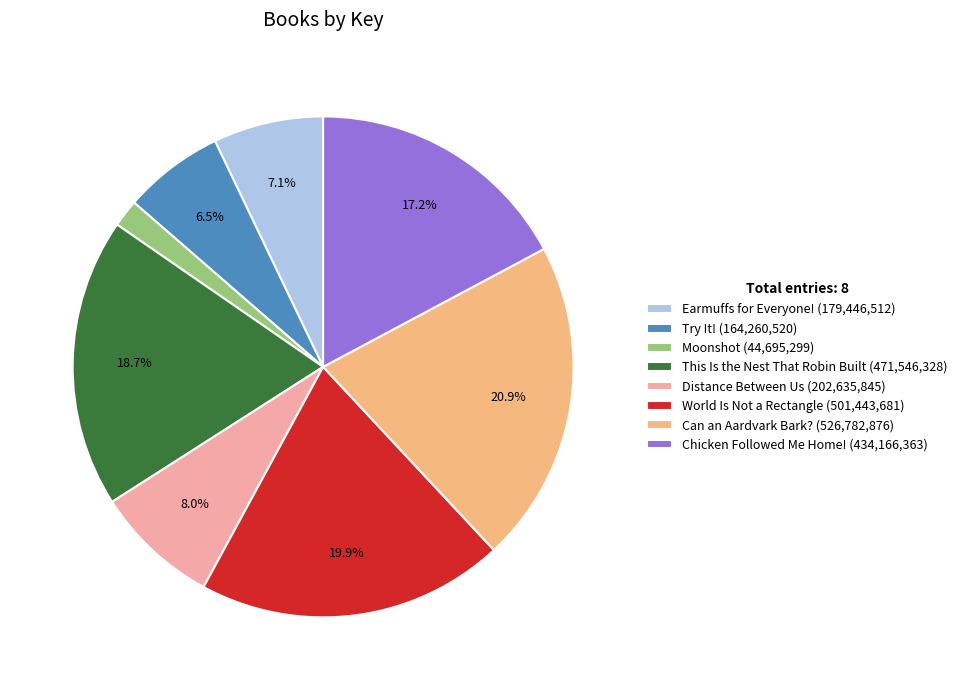

To the nearest percent, what is the difference between the Moonshot and World Is Not a Rectangle slice percentages?

18%